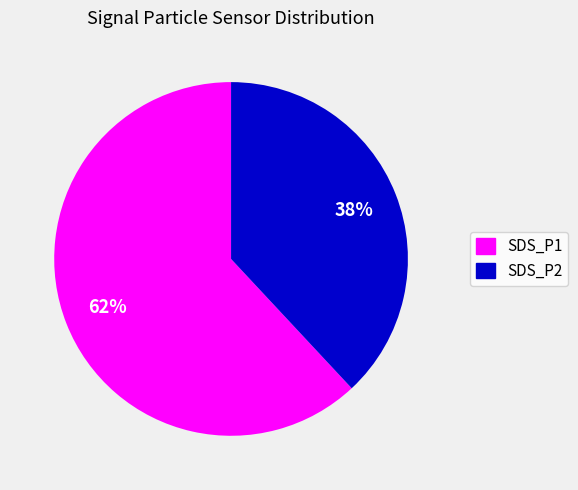

Is there any slice that represents more than half of the pie?

Yes